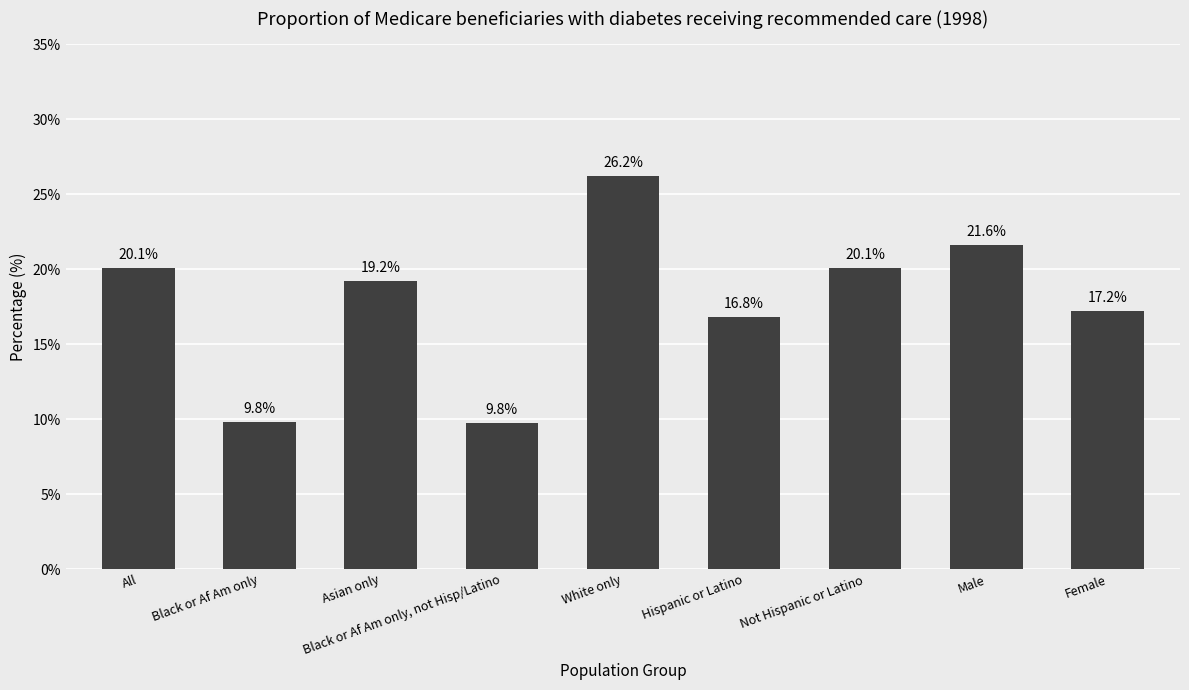

The value at Hispanic or Latino is 26.1. True or false?

False